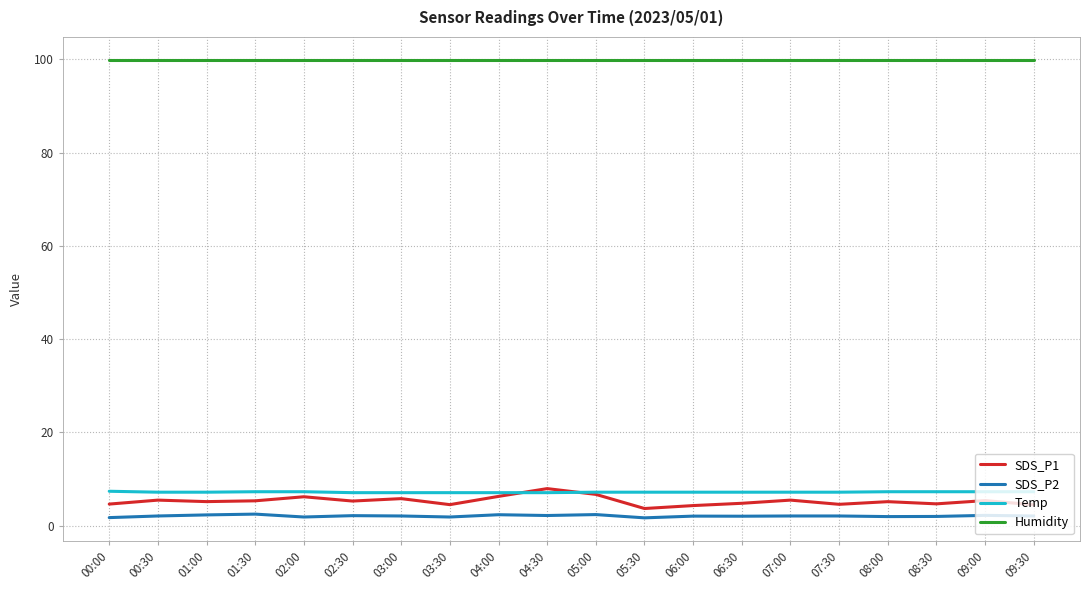

Rank the series at 02:30 from lowest to highest value.

SDS_P2, SDS_P1, Temp, Humidity